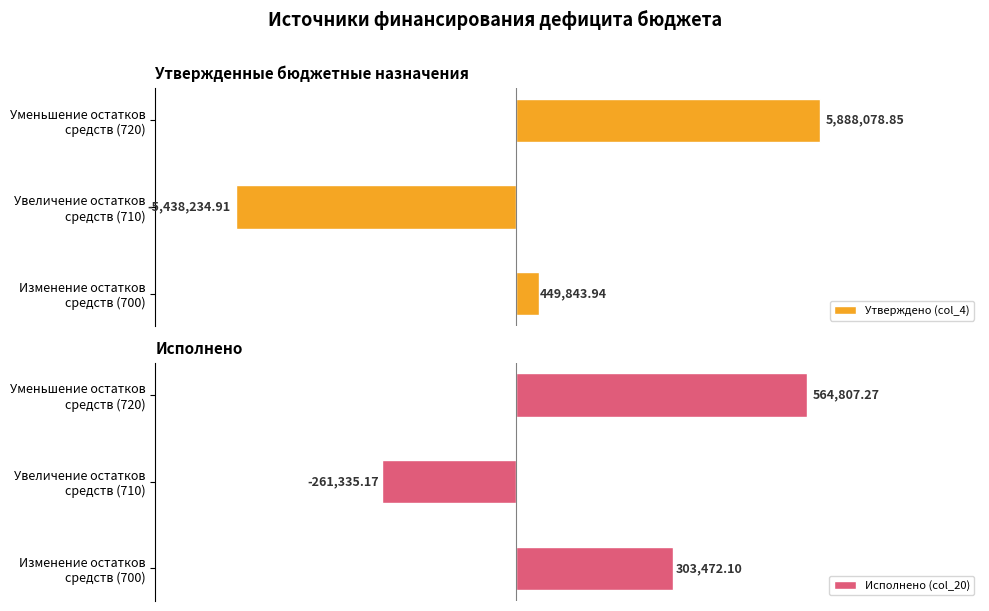

True or false: Утверждено (col_4) has a value of 449843.9 at Изменение остатков средств (700).

True